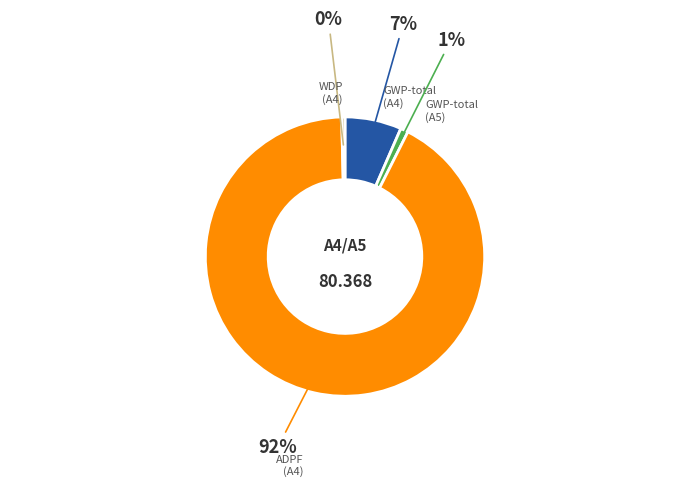

How many segments does this pie chart have?

4